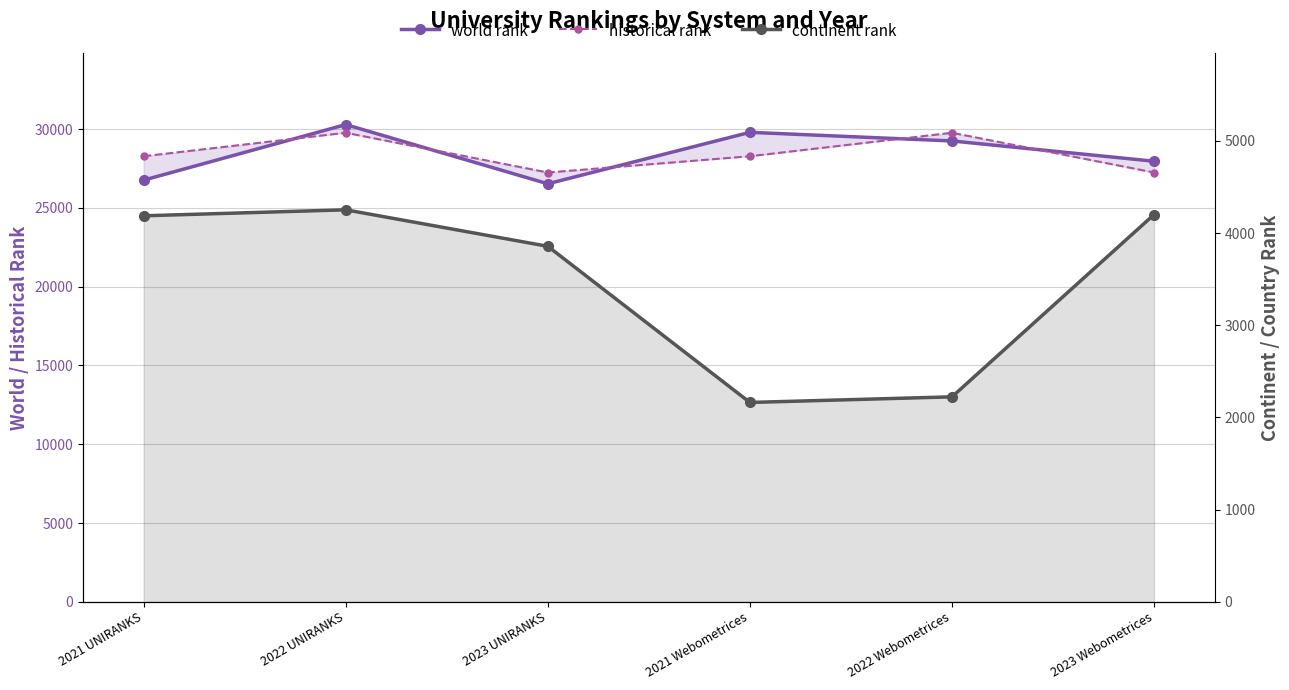

Does the chart display data point markers on the line(s)?

Yes